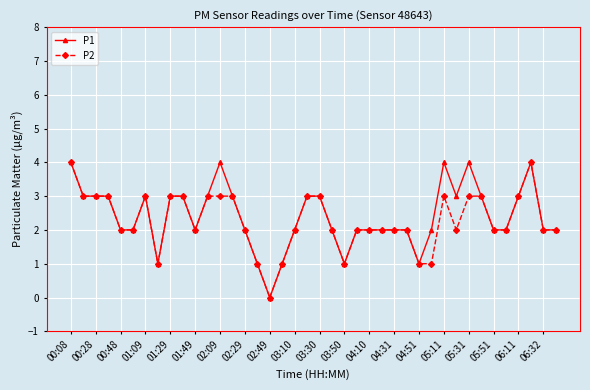

What is the maximum value shown in the chart?

4